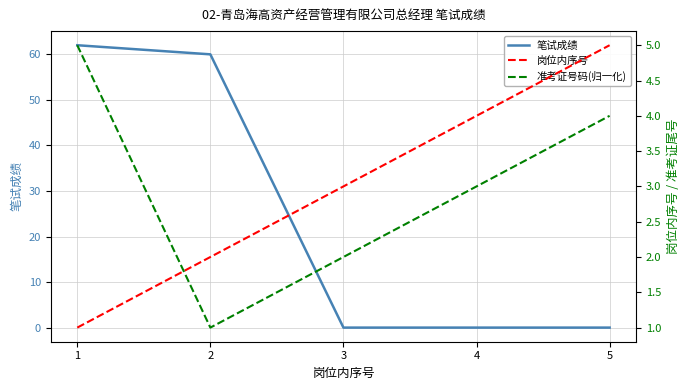

Reading left to right, what are all the values shown in this chart?

笔试成绩: 1=62	2=60	3=0	4=0	5=0
岗位内序号: 1=1	2=2	3=3	4=4	5=5
准考证号码(归一化): 1=5	2=1	3=2	4=3	5=4